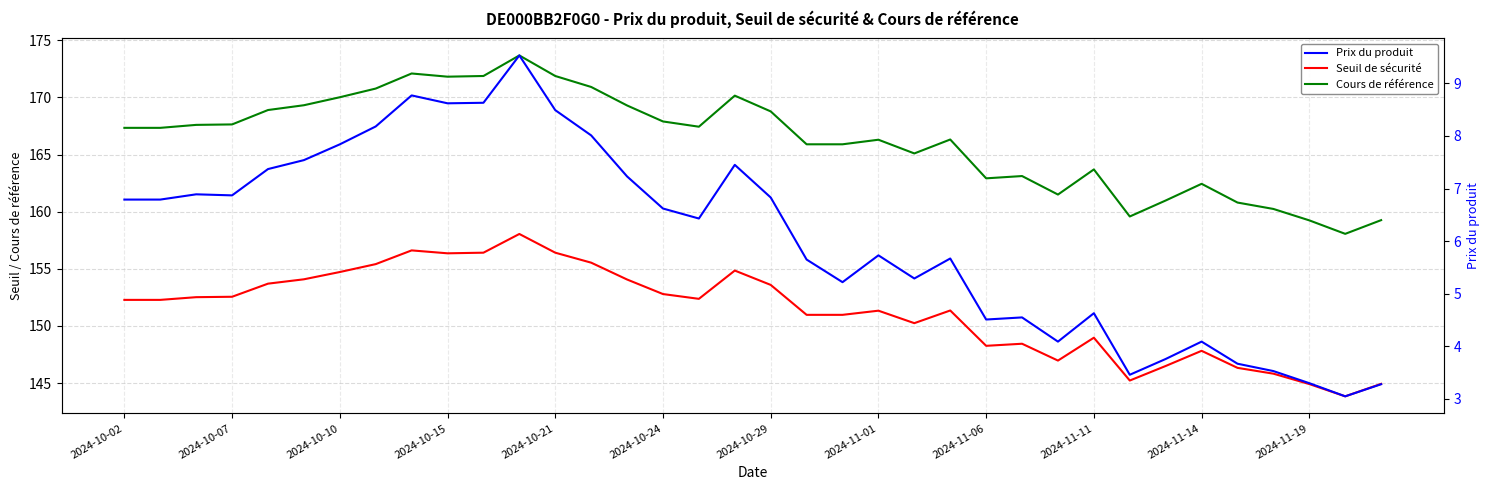

The value of Seuil de sécurité at 23 is 197.0. True or false?

False